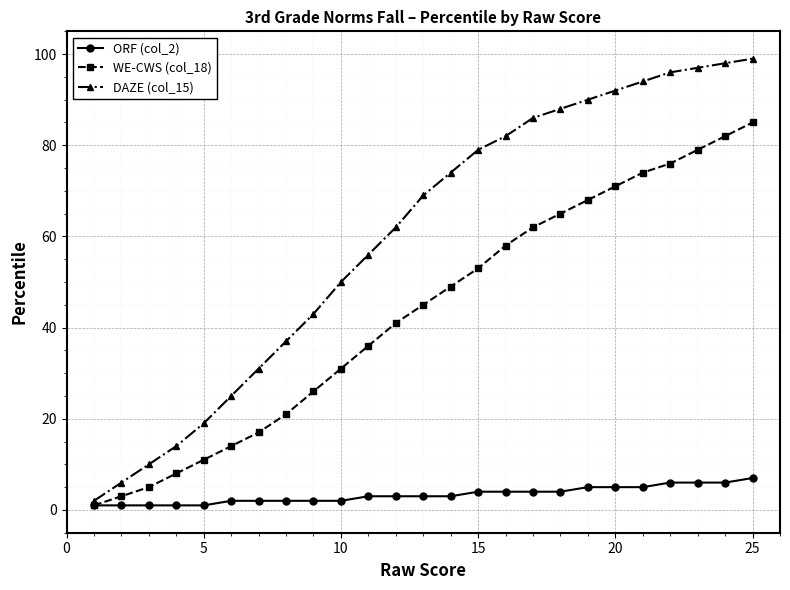

What is the difference between the maximum and minimum values in the ORF (col_2) series?

6